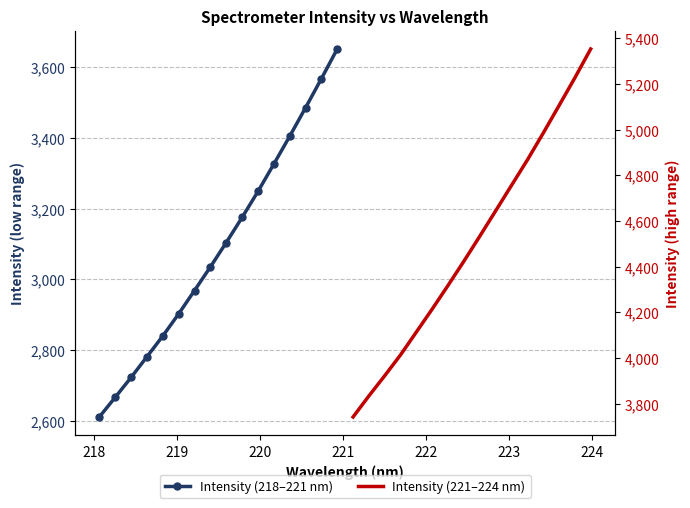

Does the chart have visible grid lines?

Yes